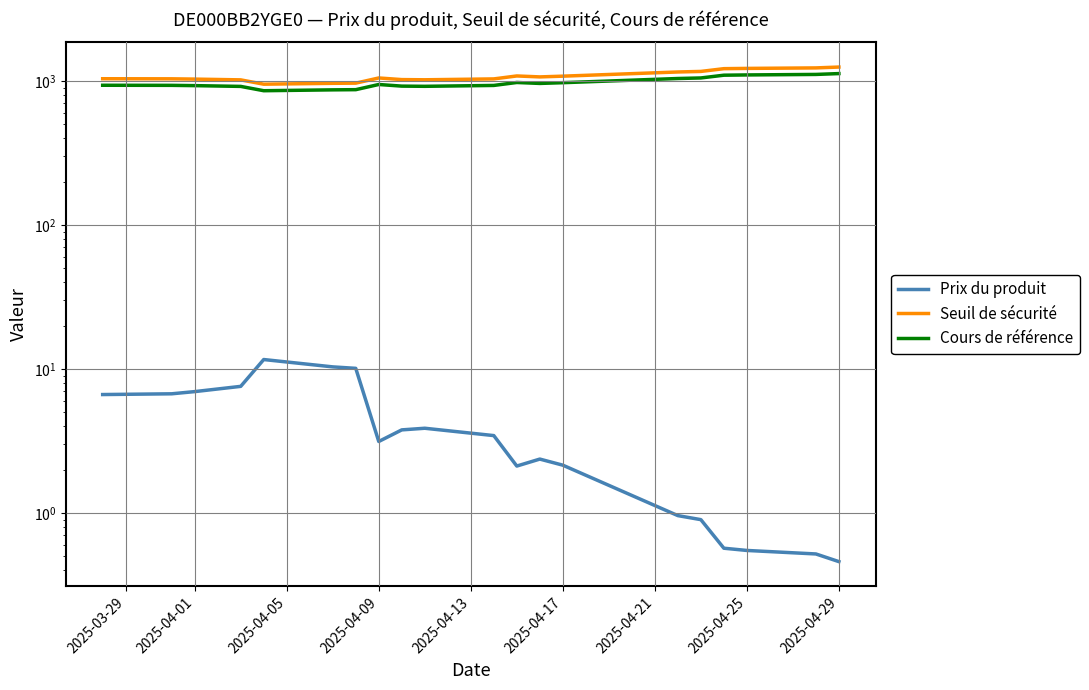

What is the difference between the second highest and minimum values in the Seuil de sécurité series?

282.5